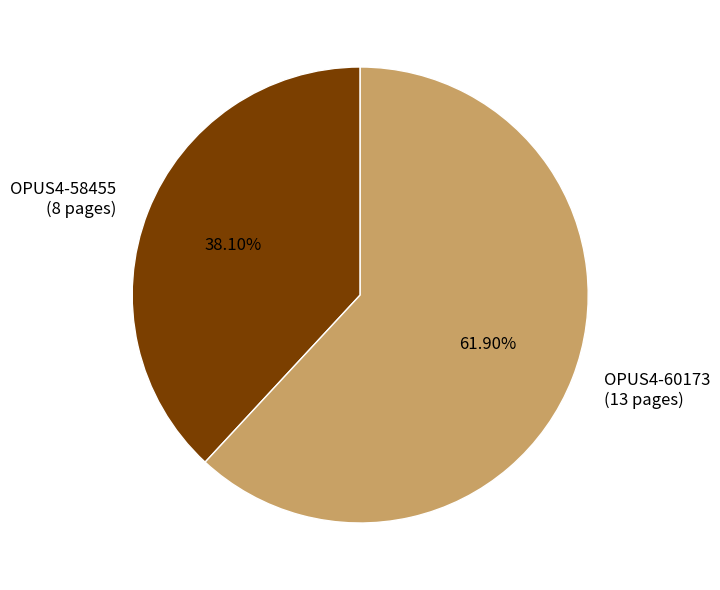

To the nearest percent, what is the difference between the OPUS4-60173 and OPUS4-58455 slice percentages?

24%